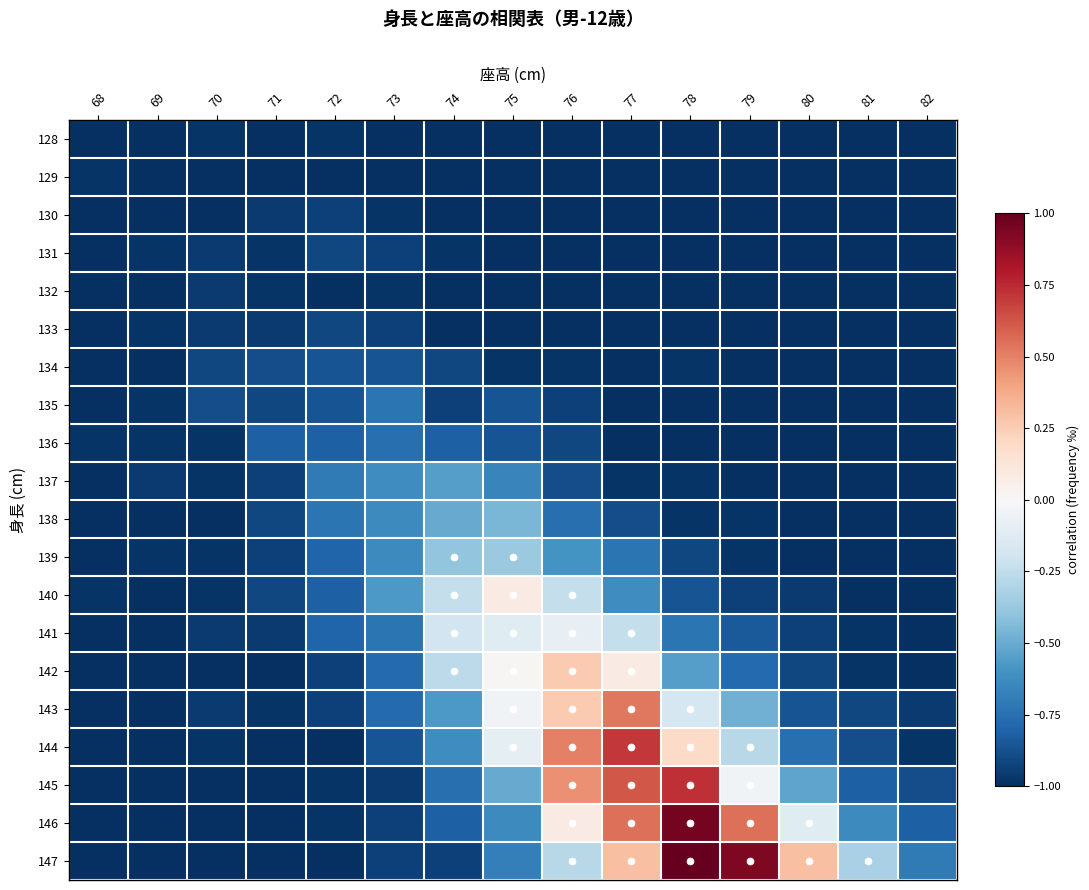

At 74, list the series in order from smallest to largest.

128, 129, 130, 132, 133, 131, 135, 147, 134, 136, 146, 145, 144, 143, 137, 138, 139, 142, 140, 141